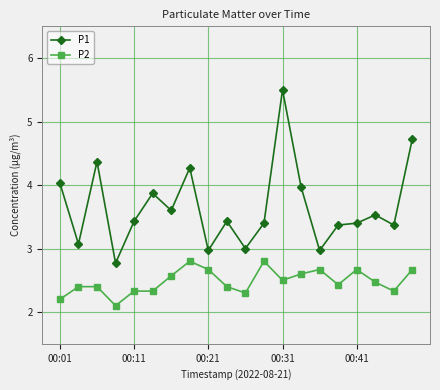

What are all the series names shown in the legend?

P1, P2